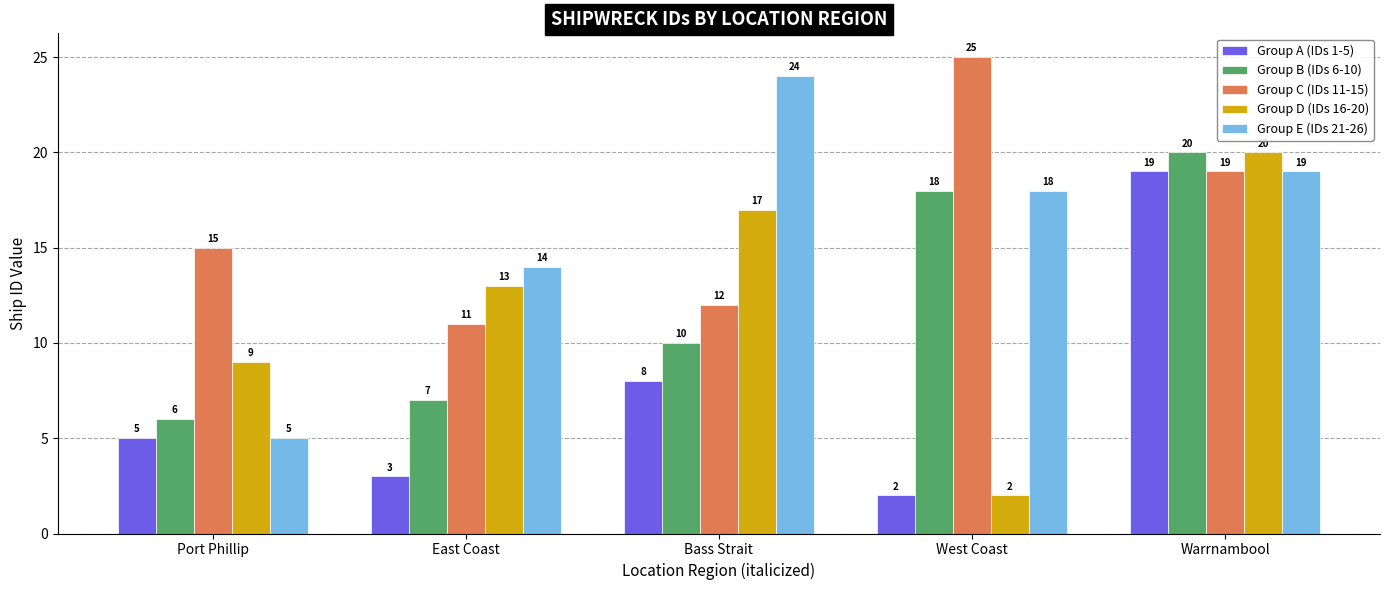

How many values in the Group B (IDs 6-10) series are below 10?

2